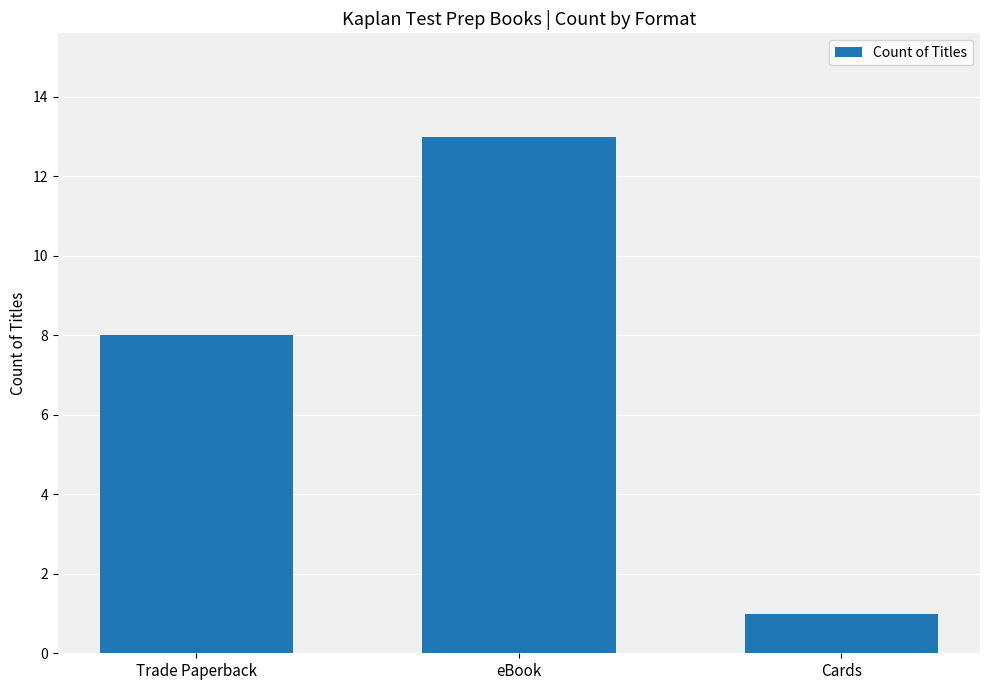

Count the values in the range 1 to 13.

3